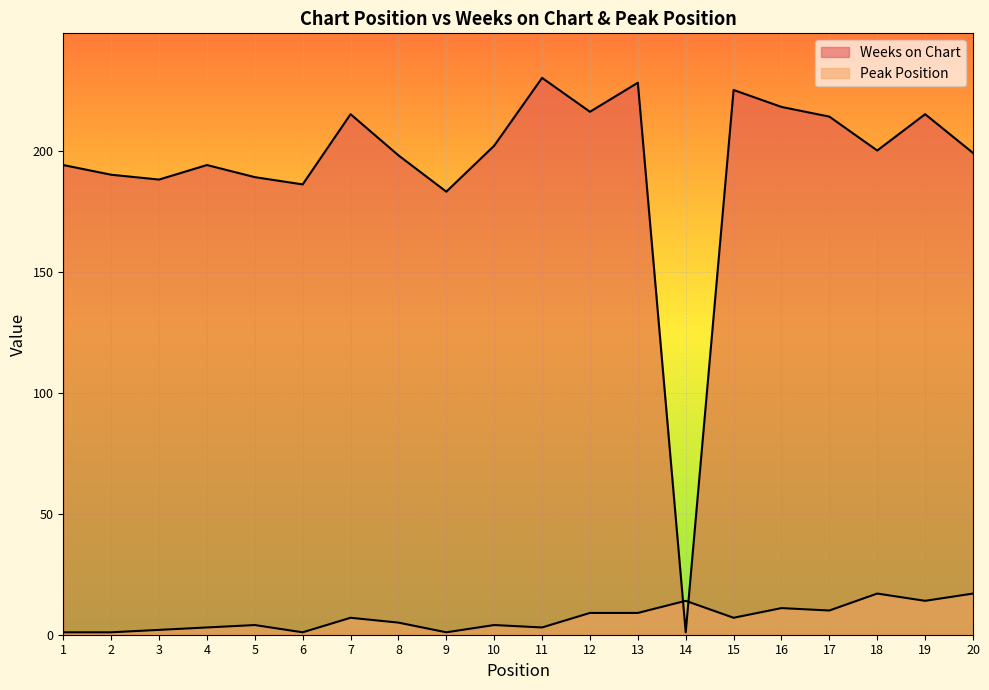

How many lines are shown in the chart?

2